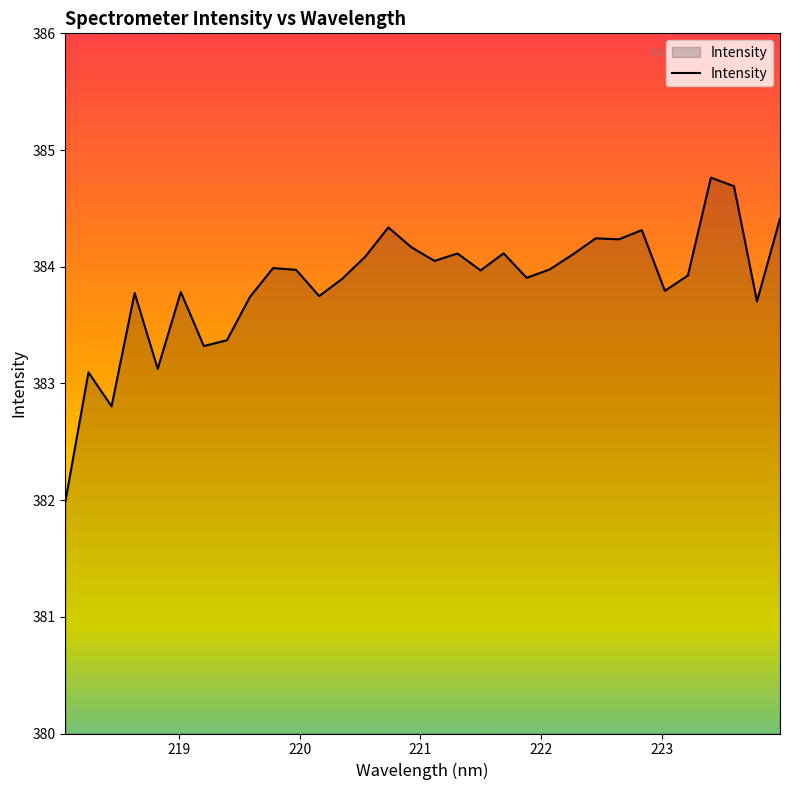

What is the smallest value displayed?

382.0